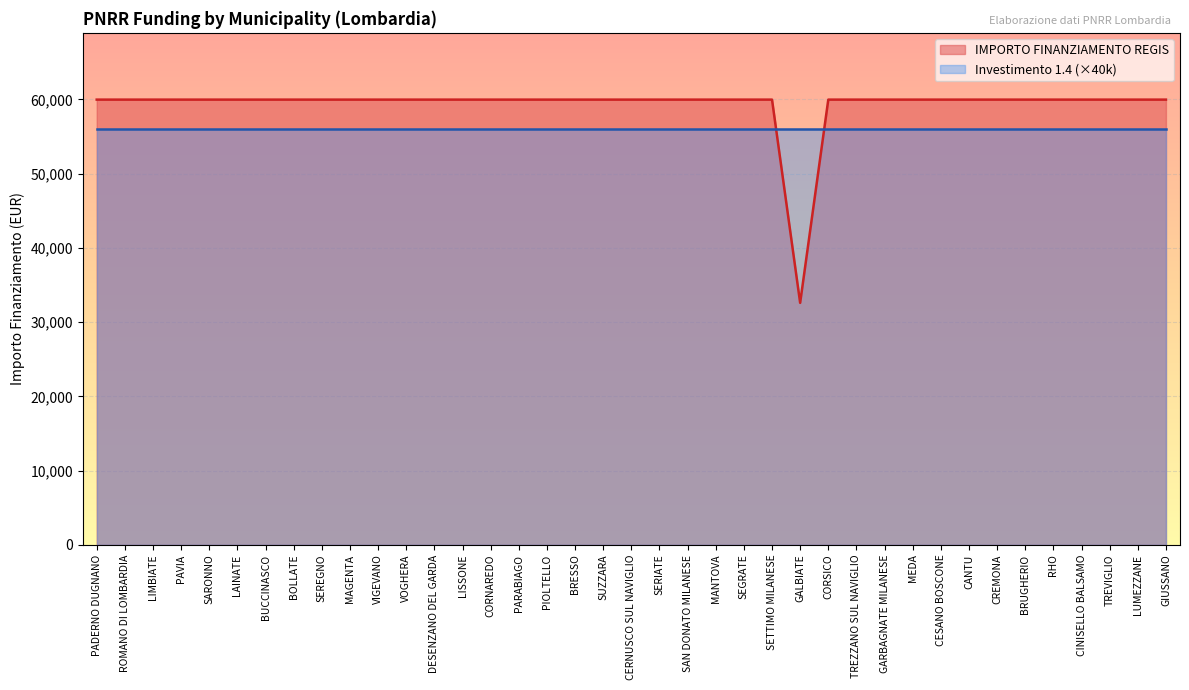

Which label corresponds to the smallest value in the chart?

GALBIATE